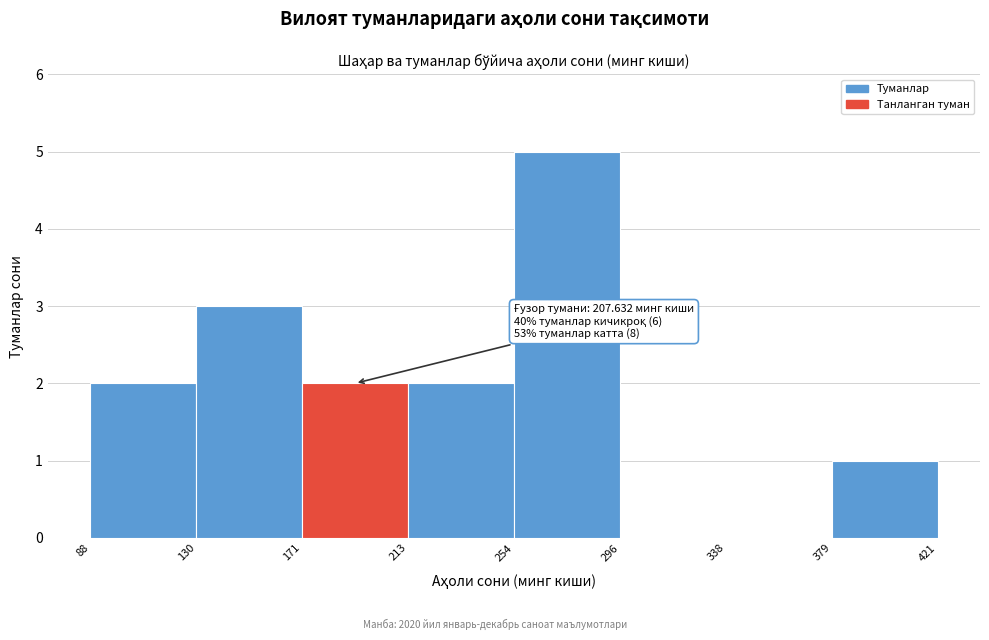

Which range on the x-axis has the tallest bar?

254 to 296